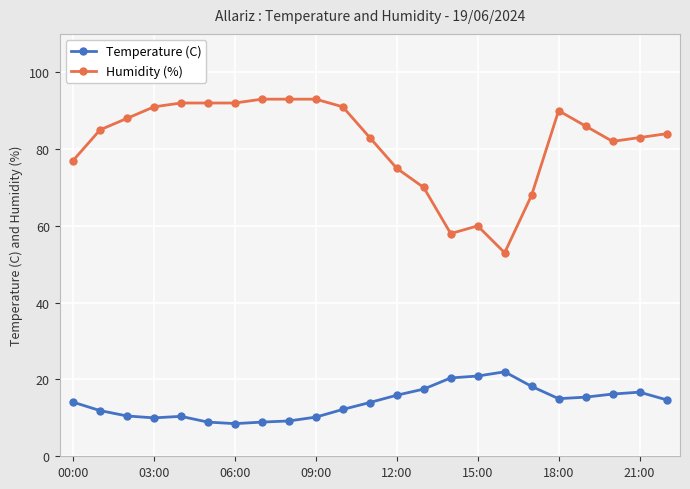

Rank the series by their average value, from highest to lowest.

Humidity (%), Temperature (C)